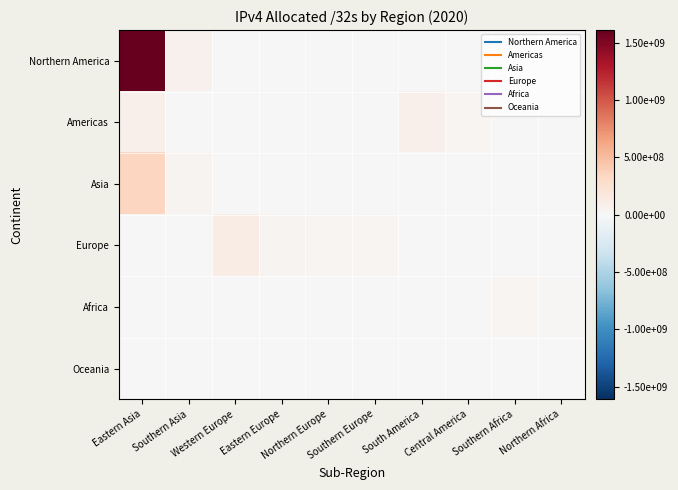

Between Northern Europe and Southern Africa, which is larger?

Northern Europe